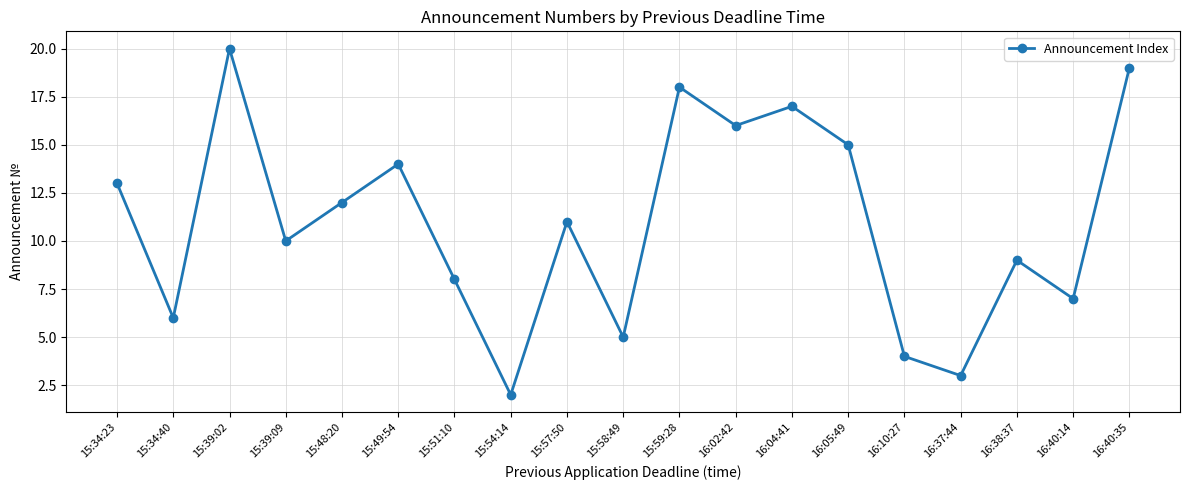

What position from the left is 16:38:37?

17